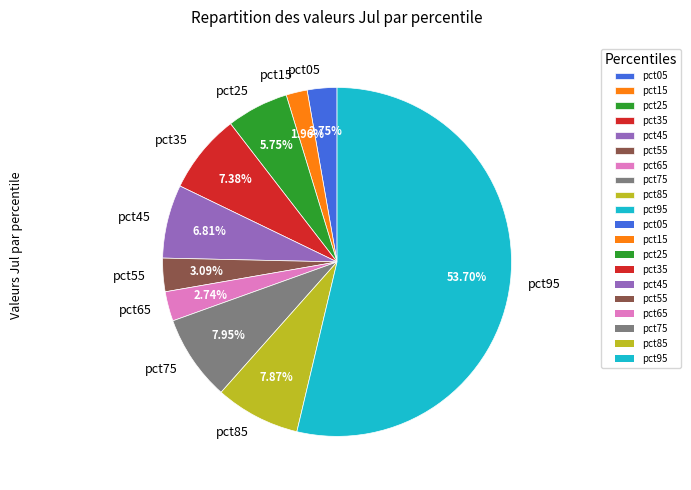

To the nearest percent, what is the average slice percentage?

10%